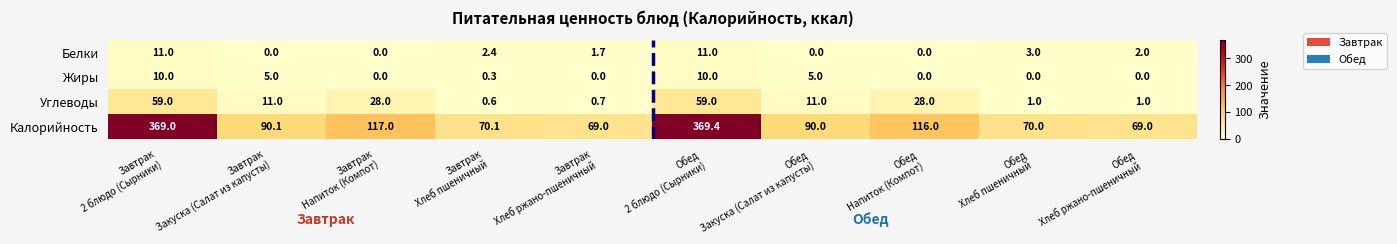

Which series has the largest total across all categories?

Калорийность